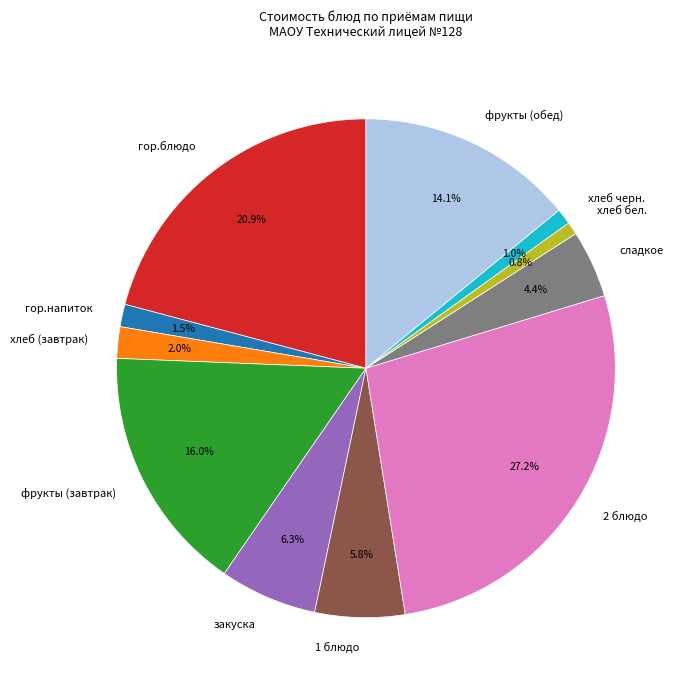

True or false: хлеб бел. accounts for 11% of the total.

False